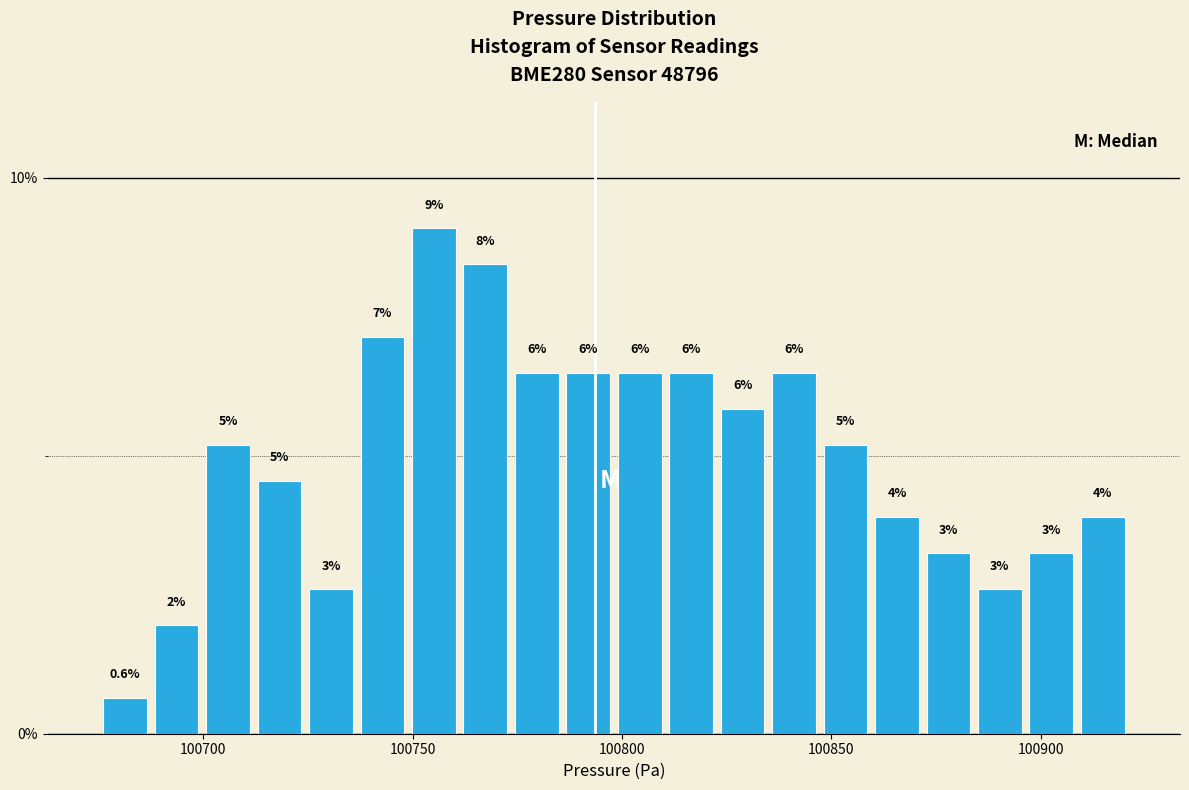

Around what value on the x-axis is the tallest bar? Give the approximate position of its centre, as read against the axis.

100755